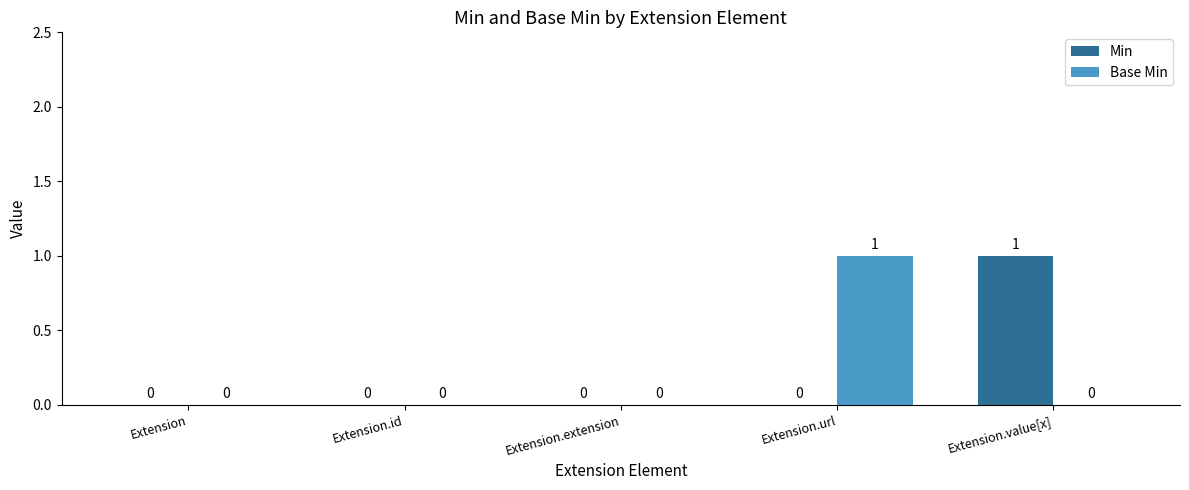

Is the value of Min at Extension.value[x] greater than the value of Base Min at Extension.id?

Yes